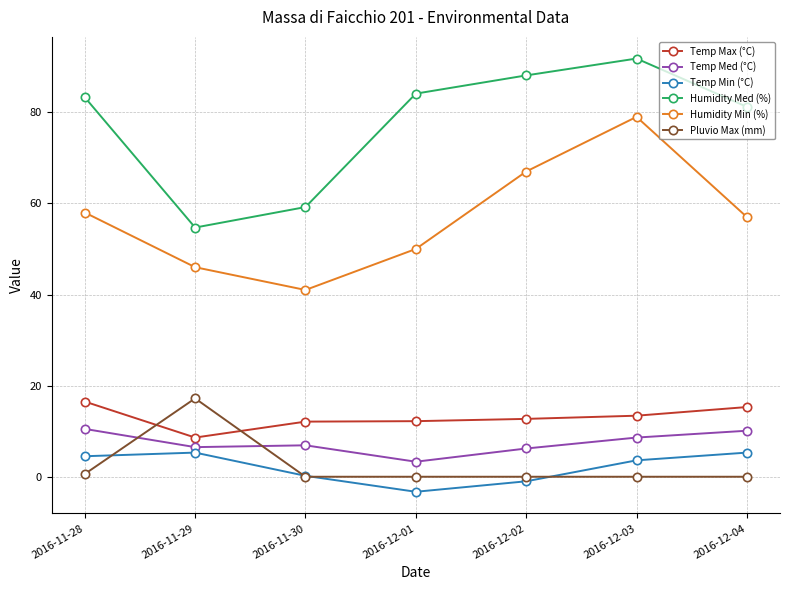

What is the sum of all Humidity Med (%) values?

542.4